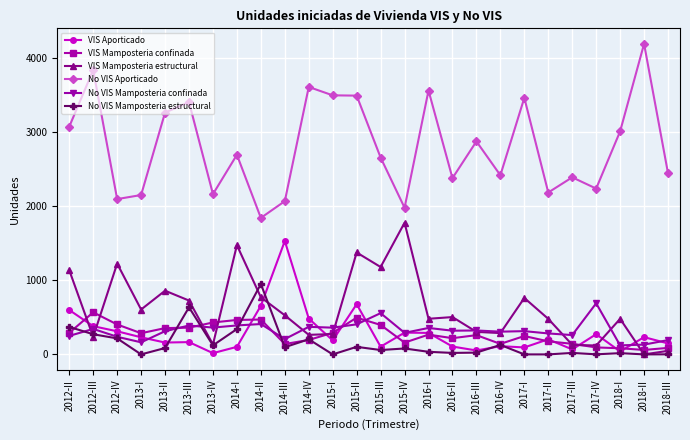

Which series has the widest spread of values?

No VIS Aporticado